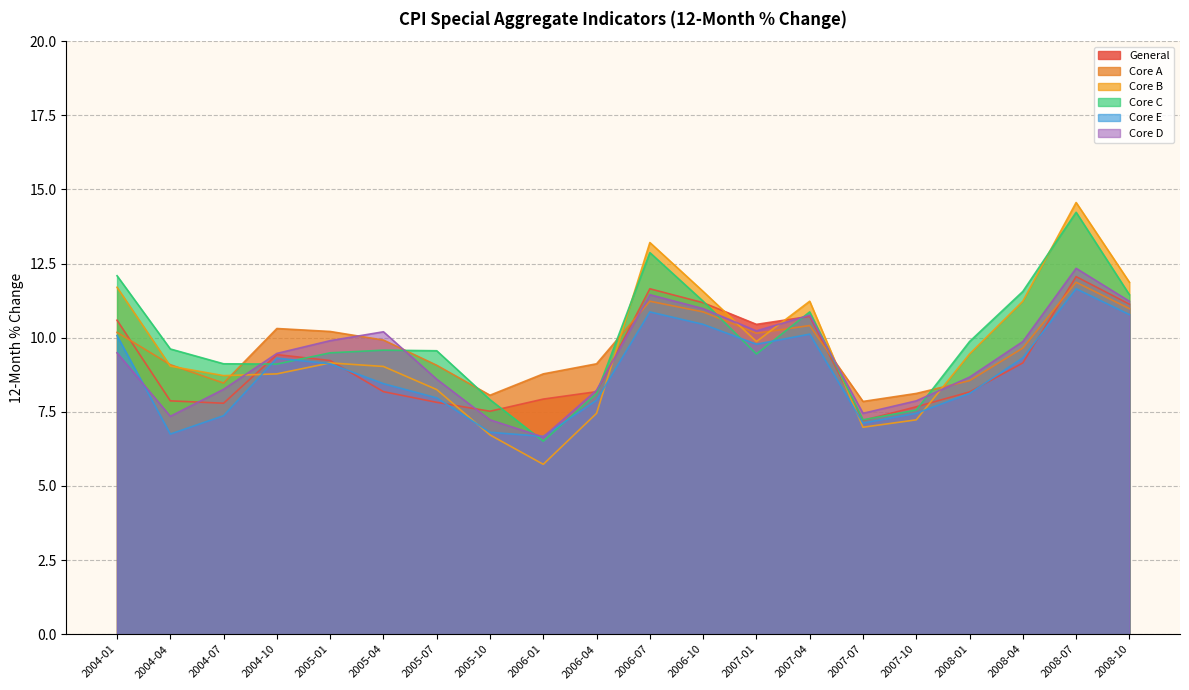

At which category is the sum across all series the highest?

2008-07